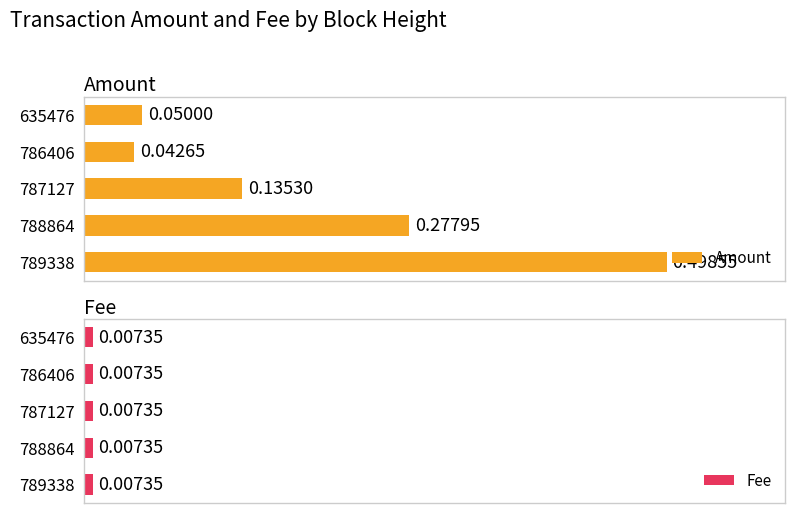

Rank the categories by Amount value from lowest to highest.

786406, 635476, 787127, 788864, 789338